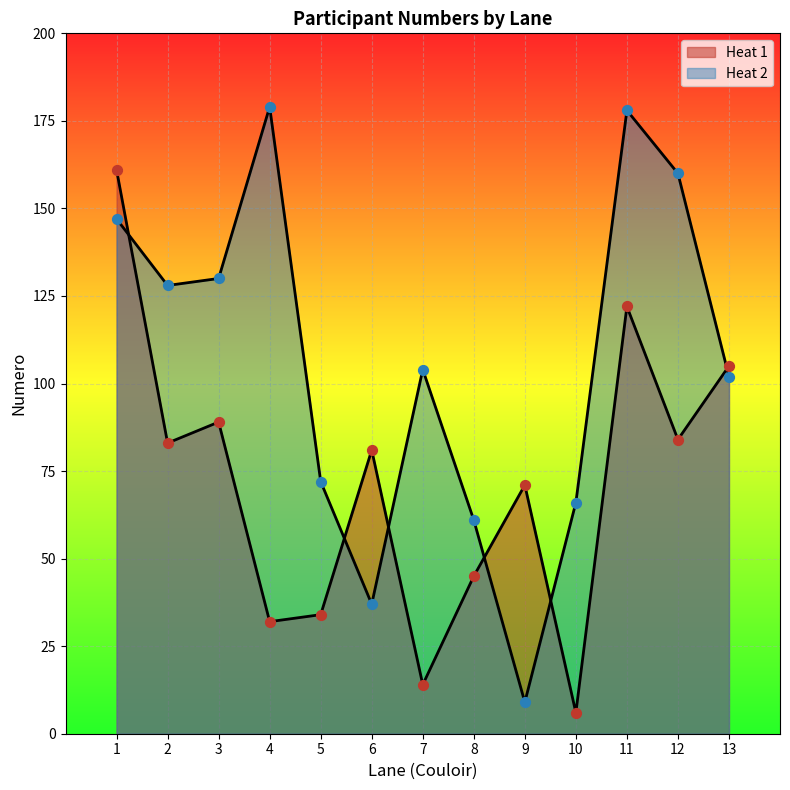

Between 4 and 1, which is larger?

1